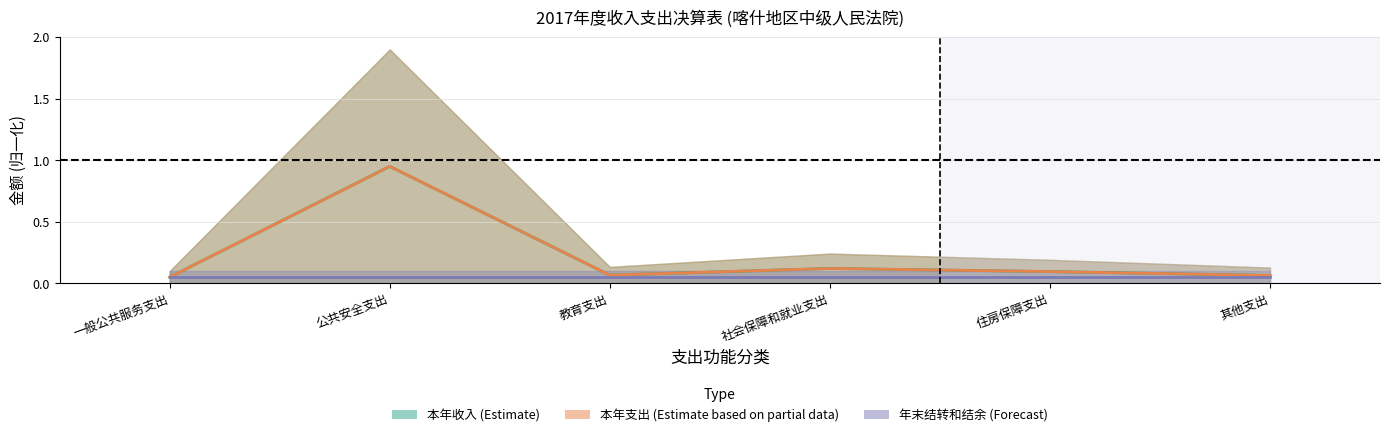

Which has a higher value, 教育支出 or 一般公共服务支出?

教育支出